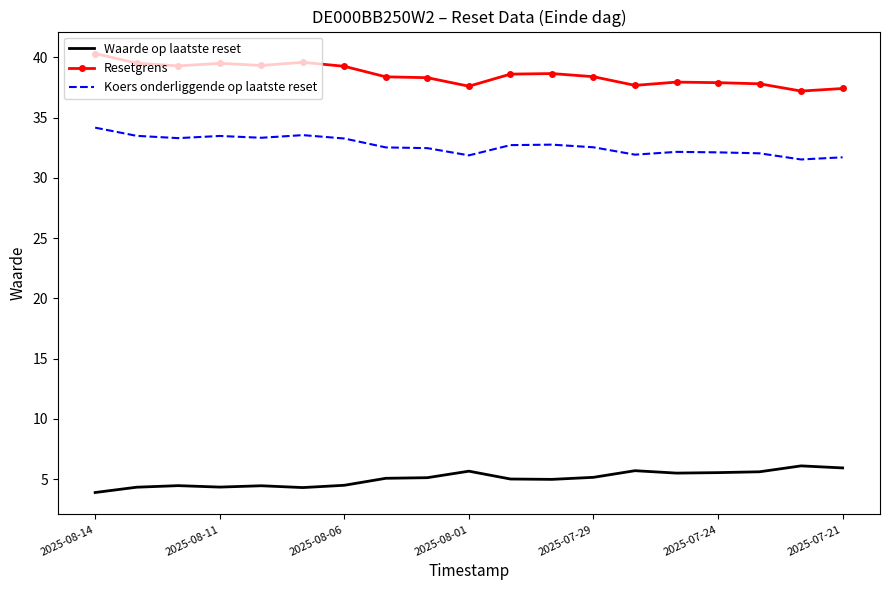

What is the difference between the maximum and minimum values in the Waarde op laatste reset series?

2.2